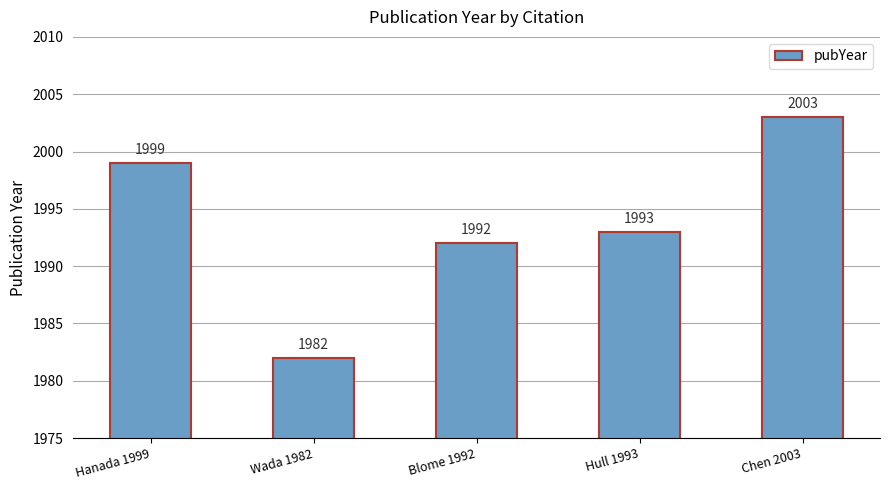

The value at Blome 1992 is 1992. True or false?

True